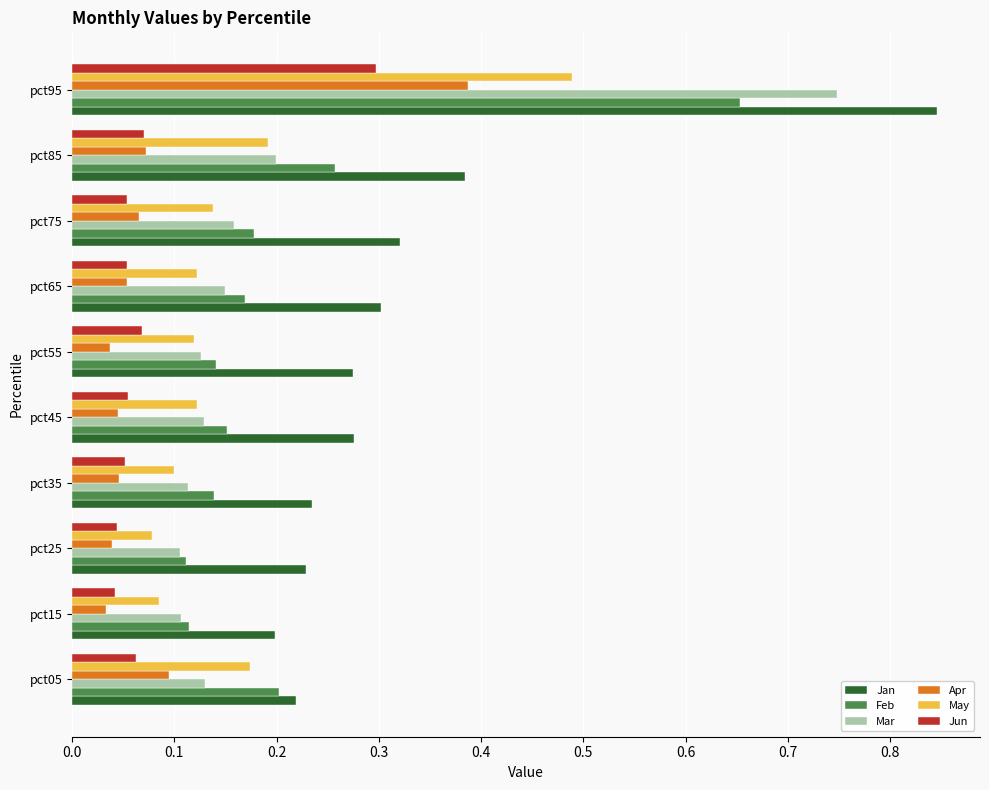

Count the Feb values in the range 0 to 1.

10